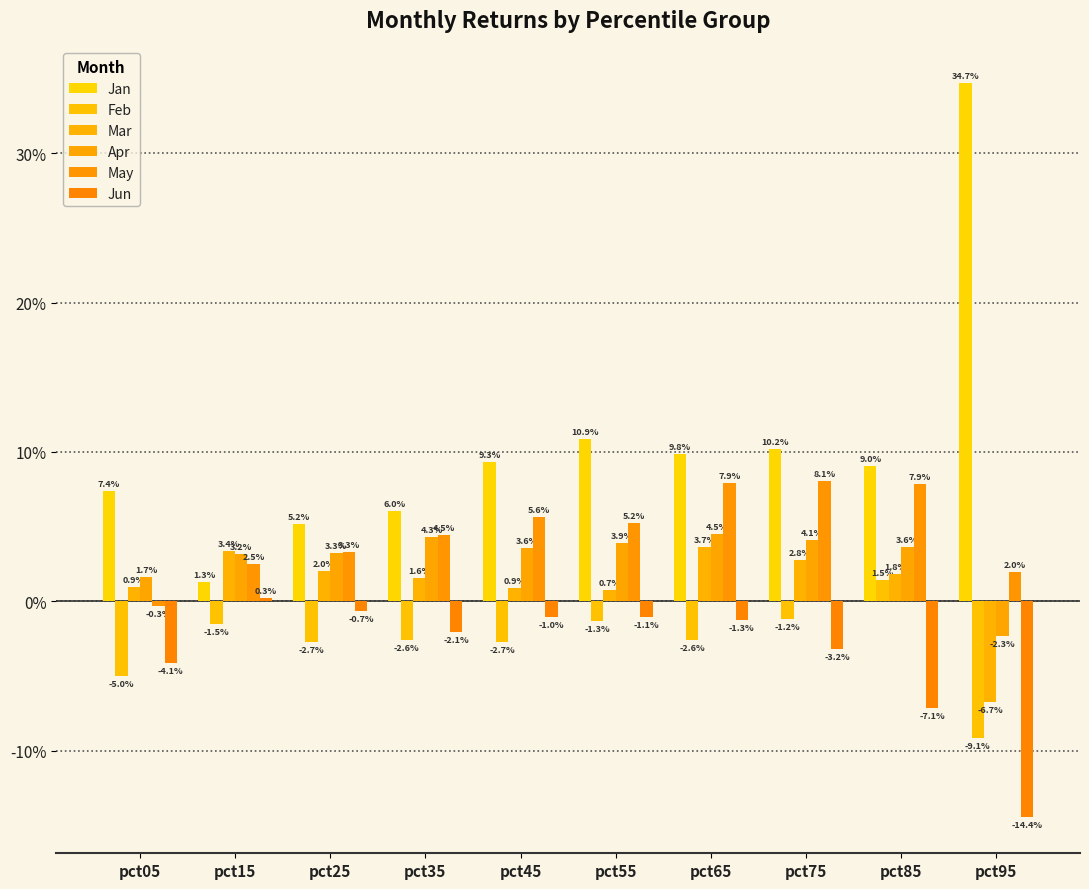

Does the chart contain stacked bars?

No